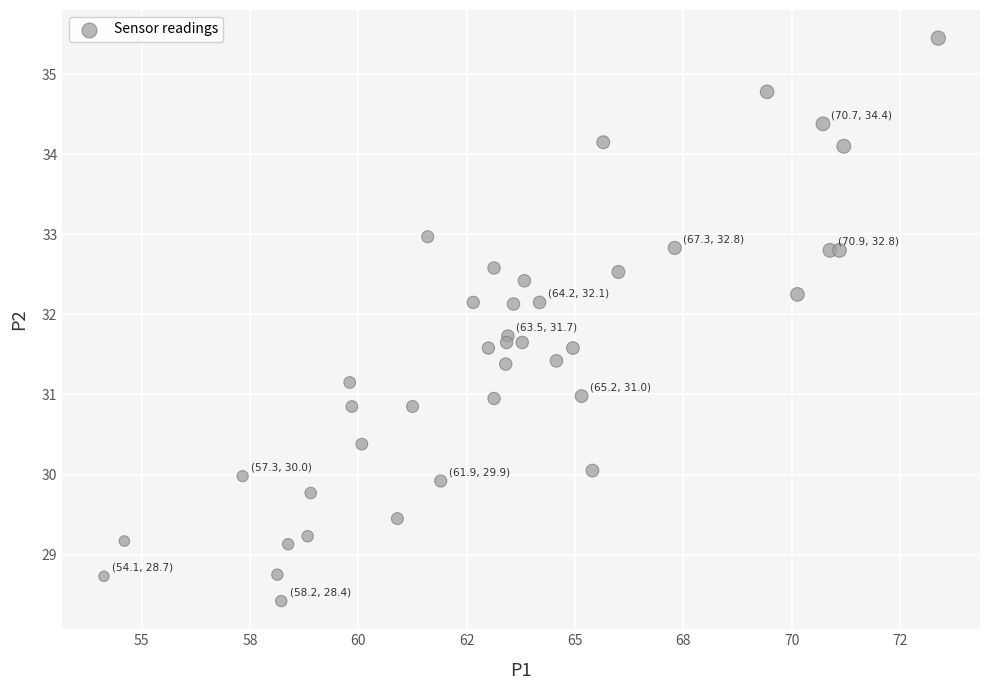

What is the range of Y values (max minus min)?

7.0